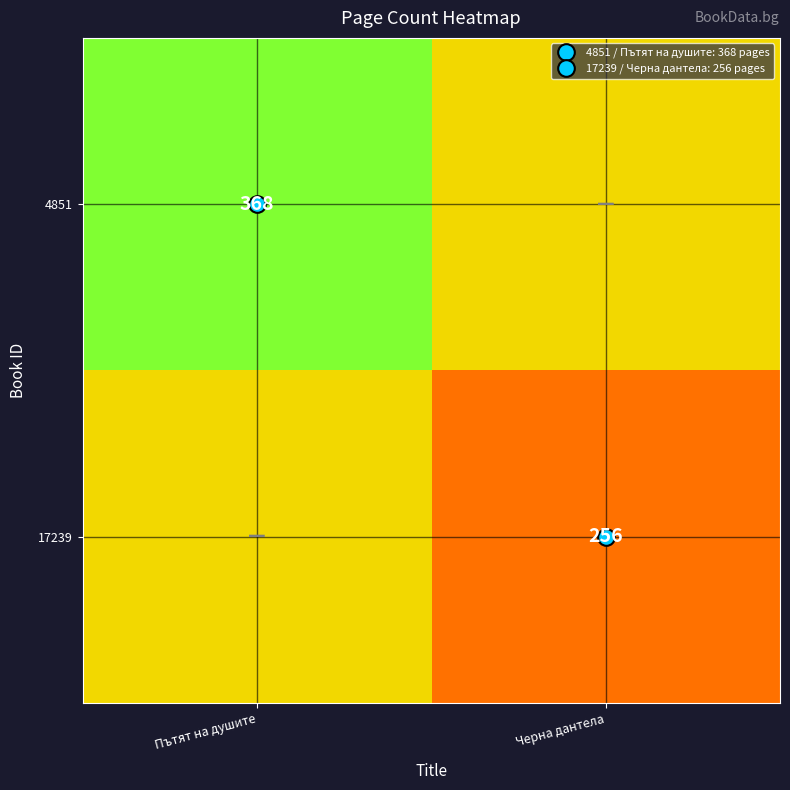

Rank the categories by 17239 value from lowest to highest.

Черна дантела, Пътят на душите